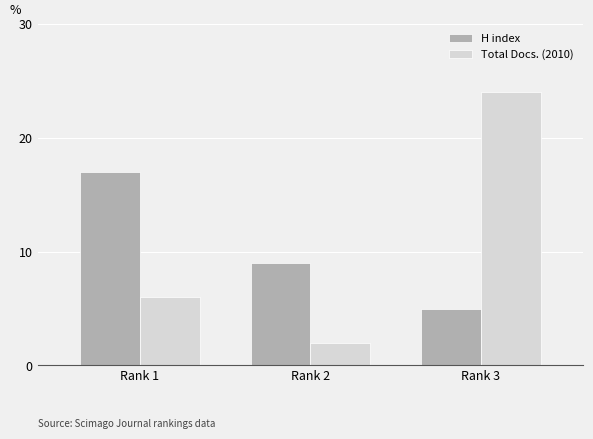

The H index series shows 4 at Rank 2. True or false?

False